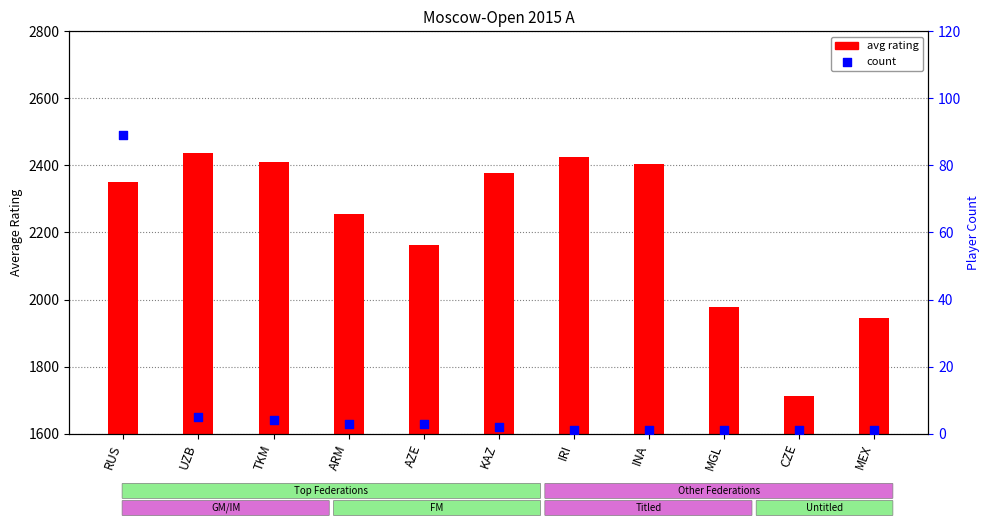

Which series reaches the minimum Y coordinate?

count